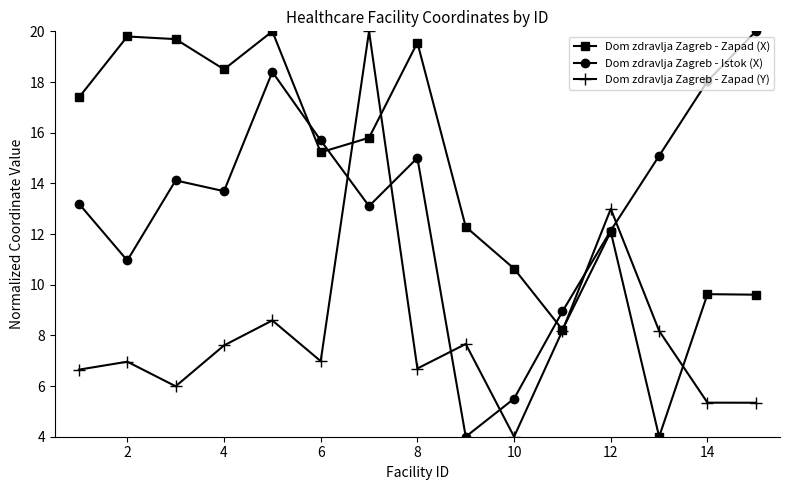

How many times do Dom zdravlja Zagreb - Istok (X) and Dom zdravlja Zagreb - Zapad (Y) cross each other?

6